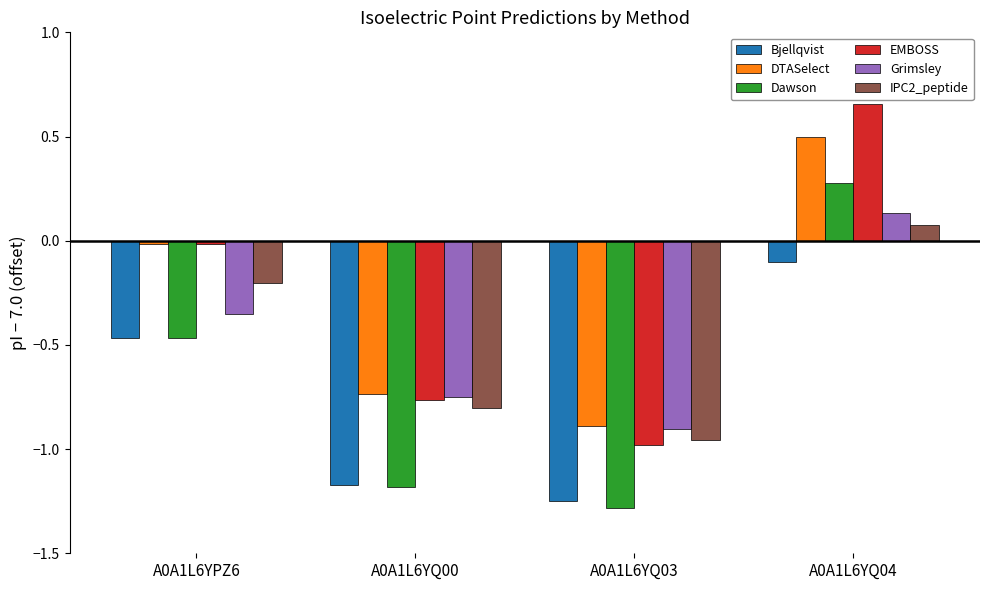

At how many categories does at least one series exceed 0?

1